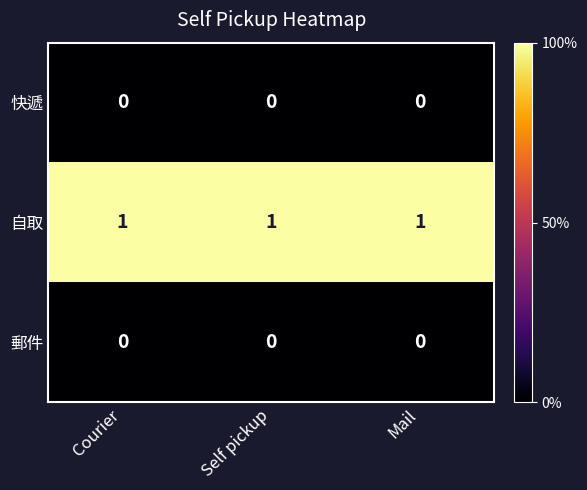

Is the value of 快遞 at Courier greater than the value of 自取 at Self pickup?

No